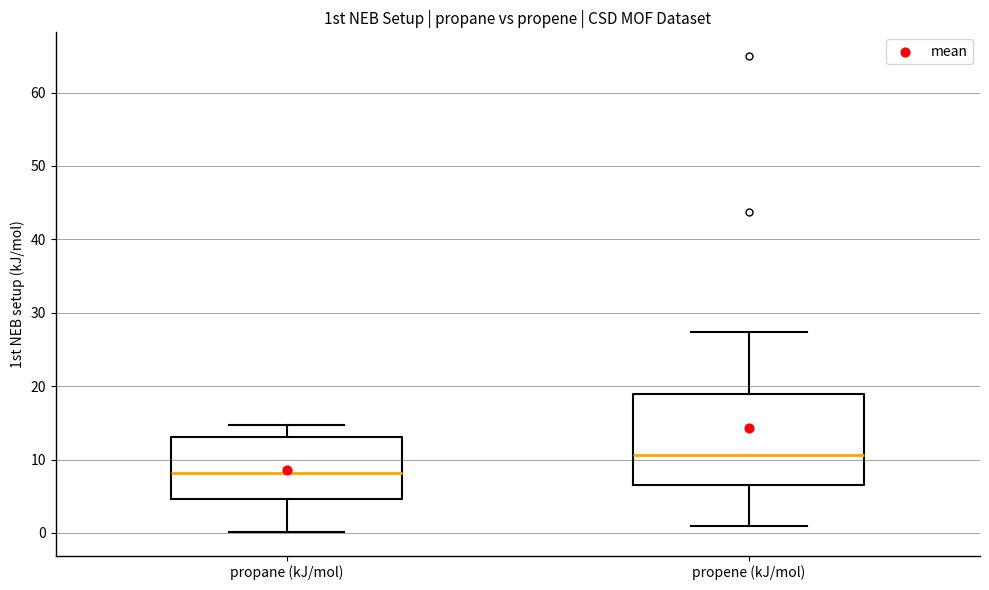

Where does the lower whisker of the box for propene (kJ/mol) end on the y-axis? The values are not printed on the chart, so give them approximately, as read against the axis.

1